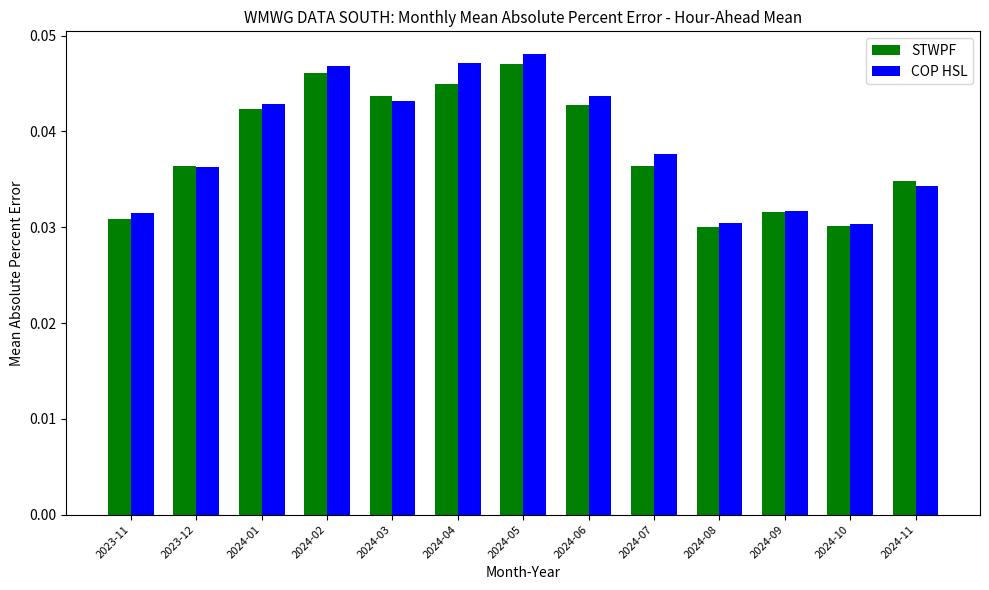

Is the value of STWPF at 2024-02 greater than the value of COP HSL at 2023-12?

Yes